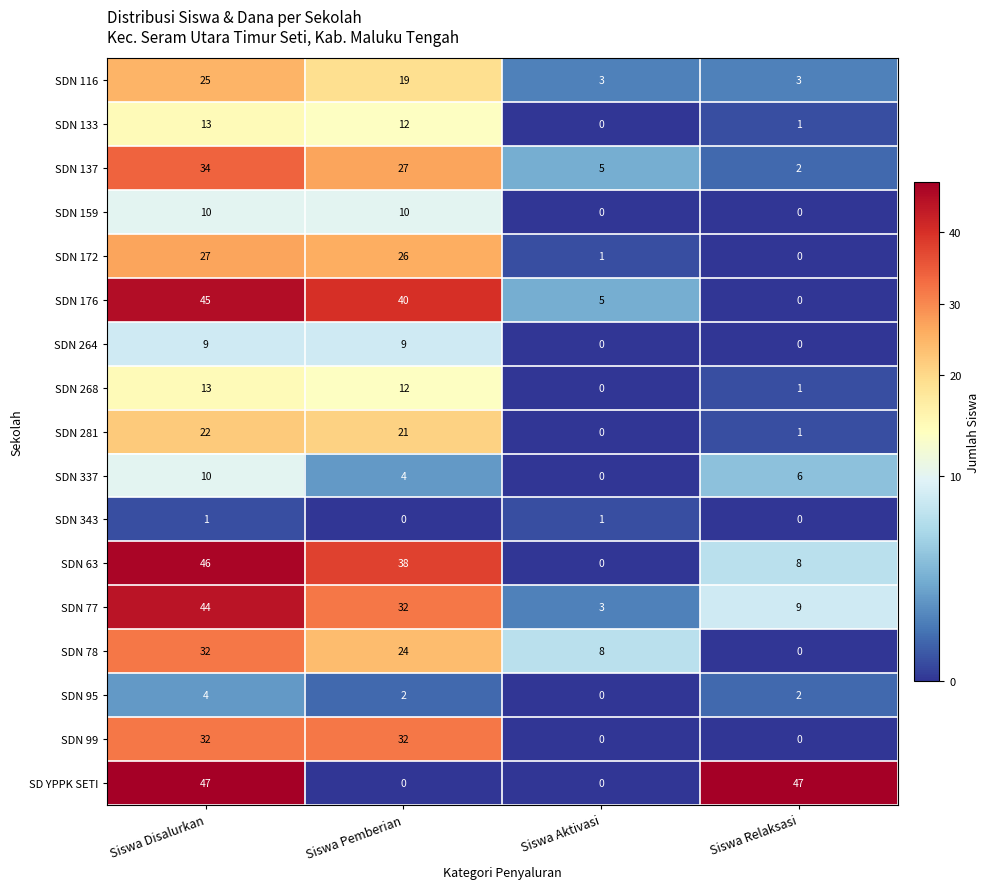

Read the SDN 116 value at Siswa Pemberian.

19